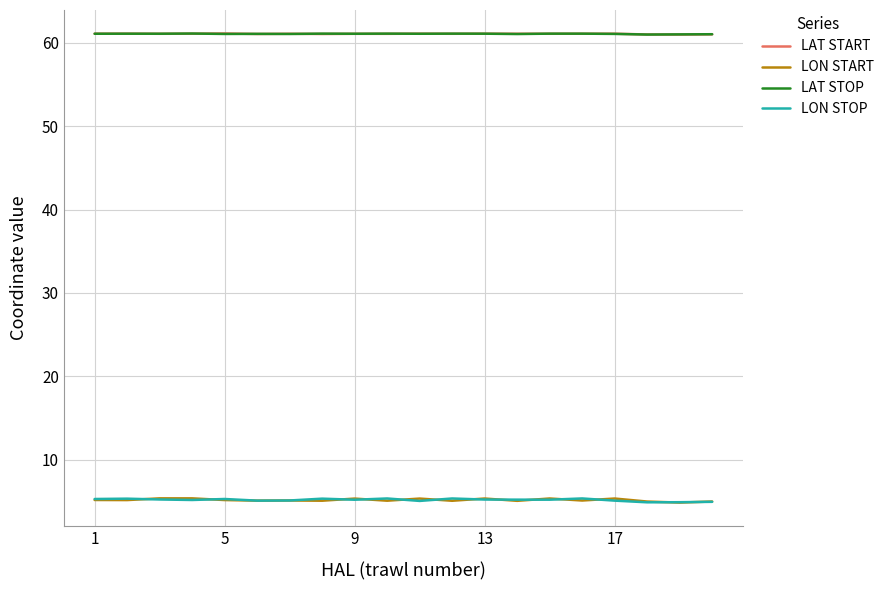

What is the smallest value displayed?

4.8